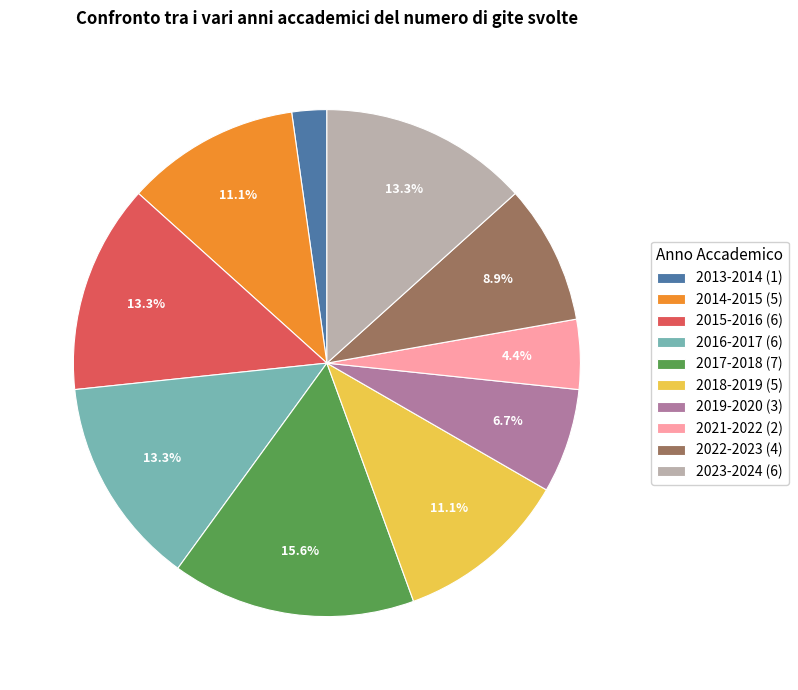

Between 2021-2022 (2) and 2014-2015 (5), which is larger?

2014-2015 (5)